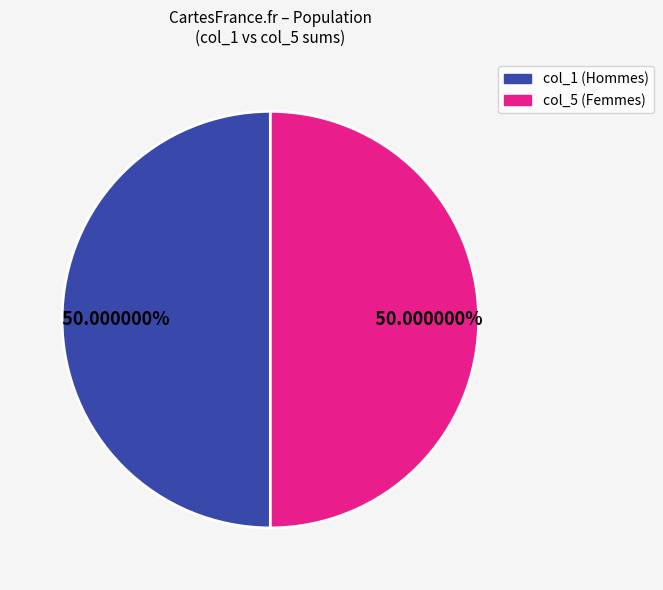

How many slices are in this pie chart?

2